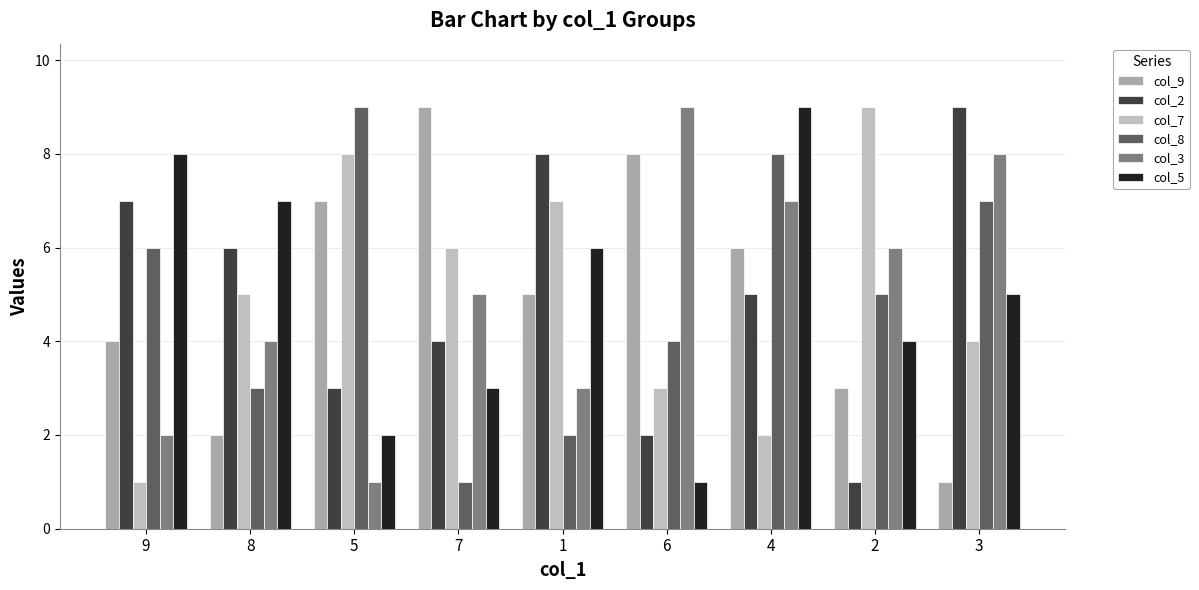

What is the difference between the highest and lowest values at 1?

6